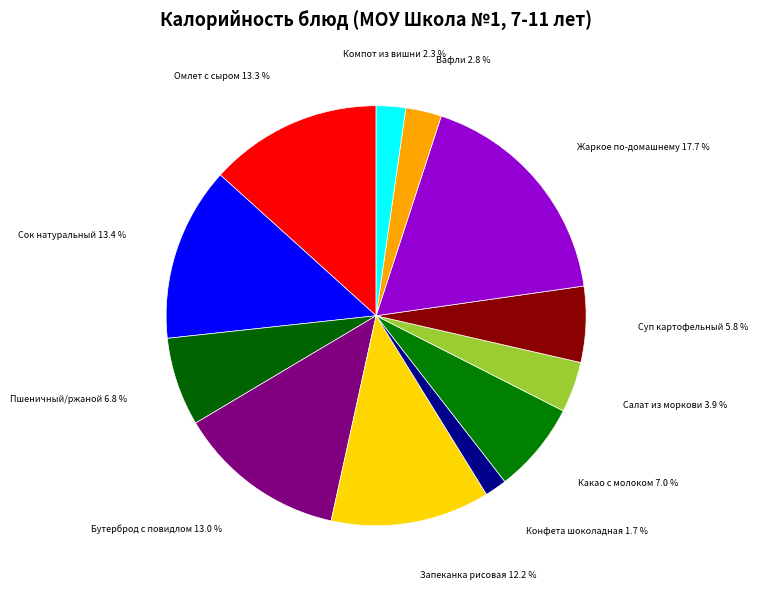

How many segments does this pie chart have?

12